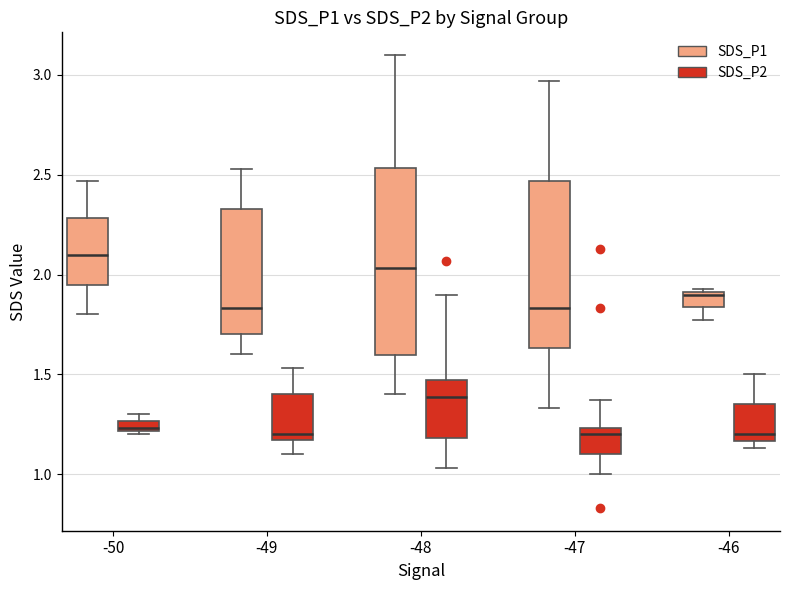

Where is the lower edge of the box for -46 (SDS_P1) on the y-axis? The values are not printed on the chart, so give them approximately, as read against the axis.

1.85